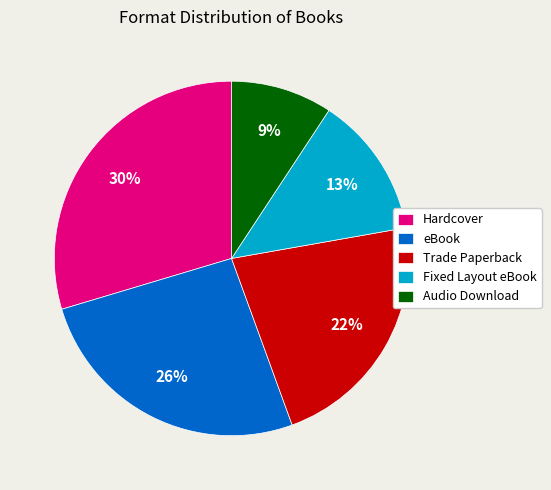

How many slices are in this pie chart?

5